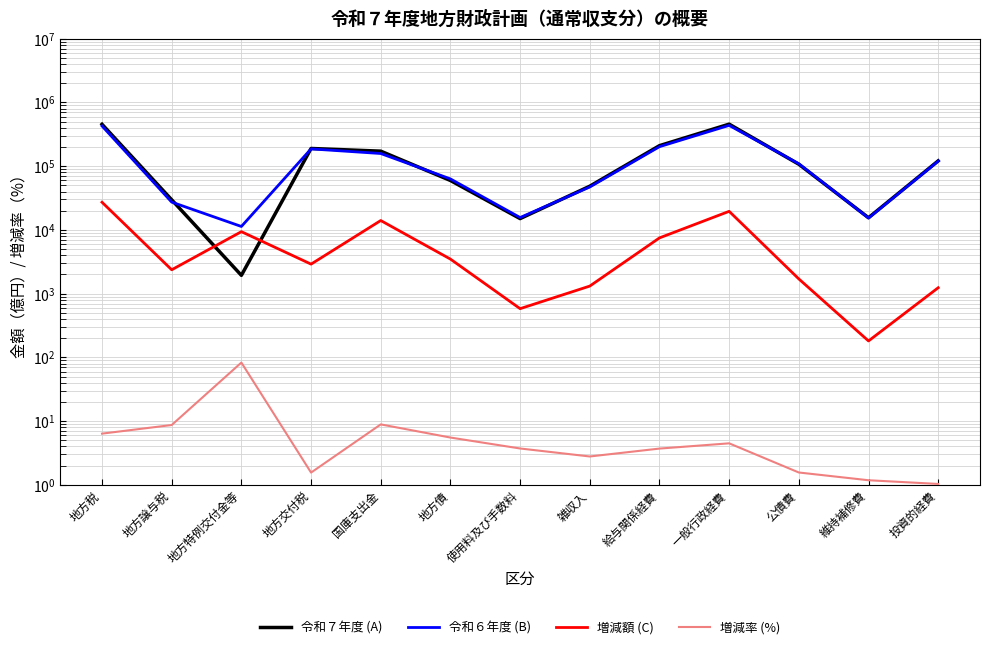

The 令和６年度 (B) series shows 99634.7 at 地方債. True or false?

False